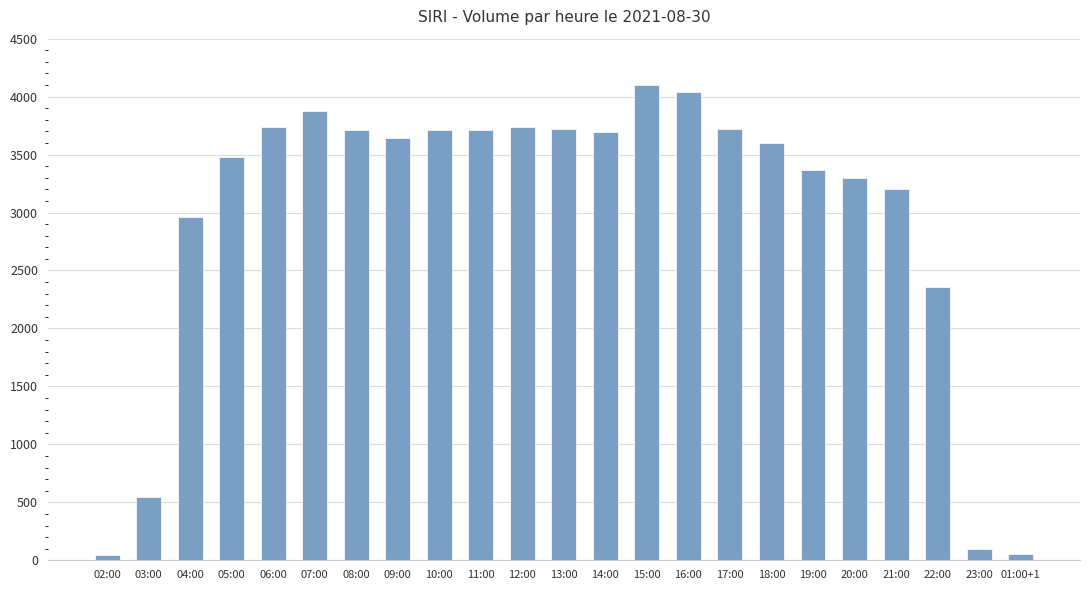

True or false: the data shows 2959 at 04:00.

True